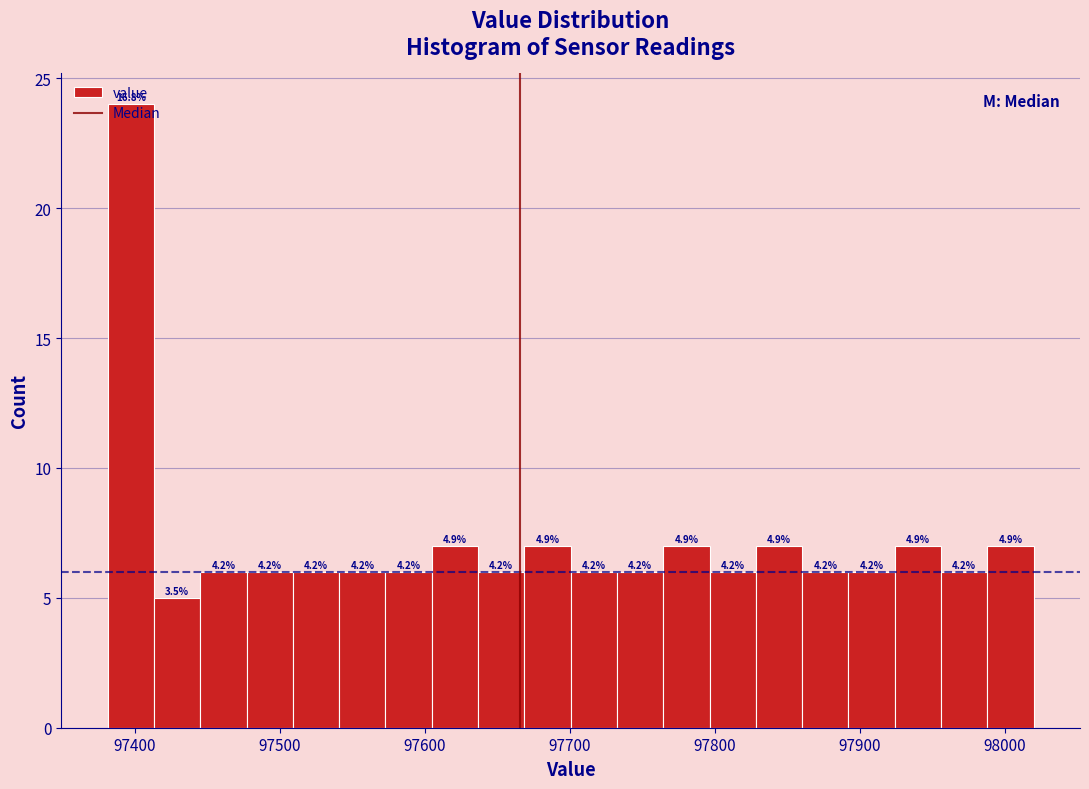

Around what value on the x-axis is the tallest bar? Give the approximate position of its centre, as read against the axis.

97400